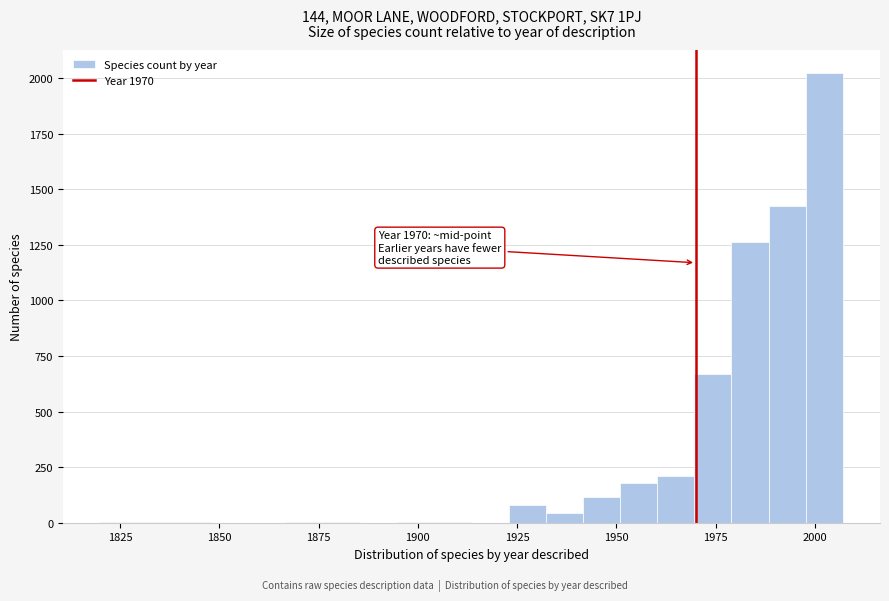

Around what value on the x-axis is the tallest bar? Give the approximate position of its centre, as read against the axis.

2000